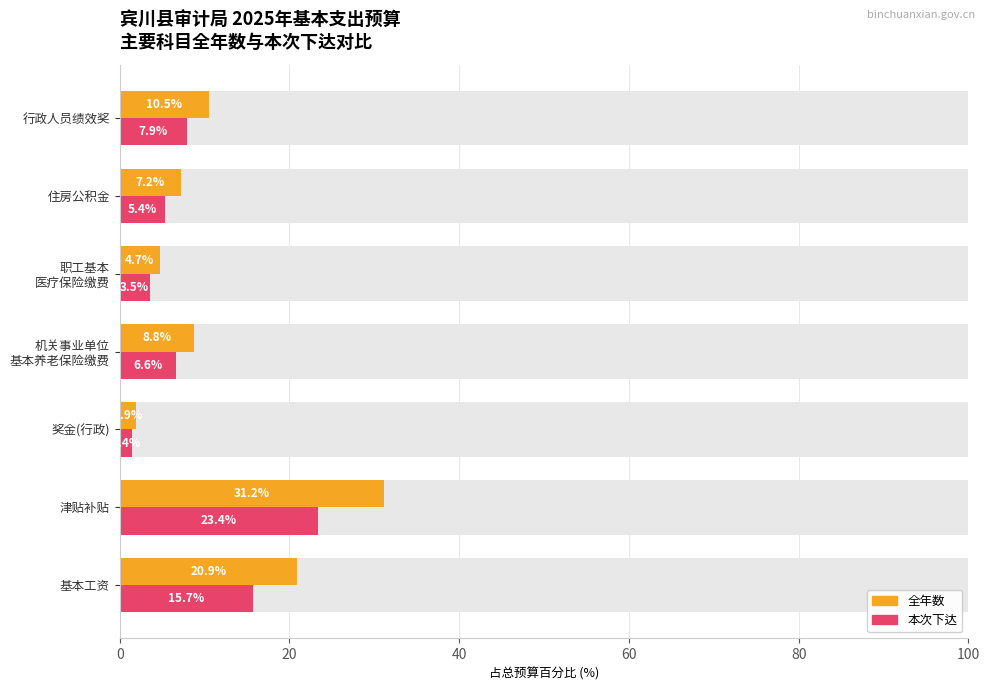

Reading left to right, what are all the values shown in this chart?

全年数: 20.9	31.2	1.9	8.8	4.7	7.2	10.5
本次下达: 15.7	23.4	1.4	6.6	3.5	5.4	7.9